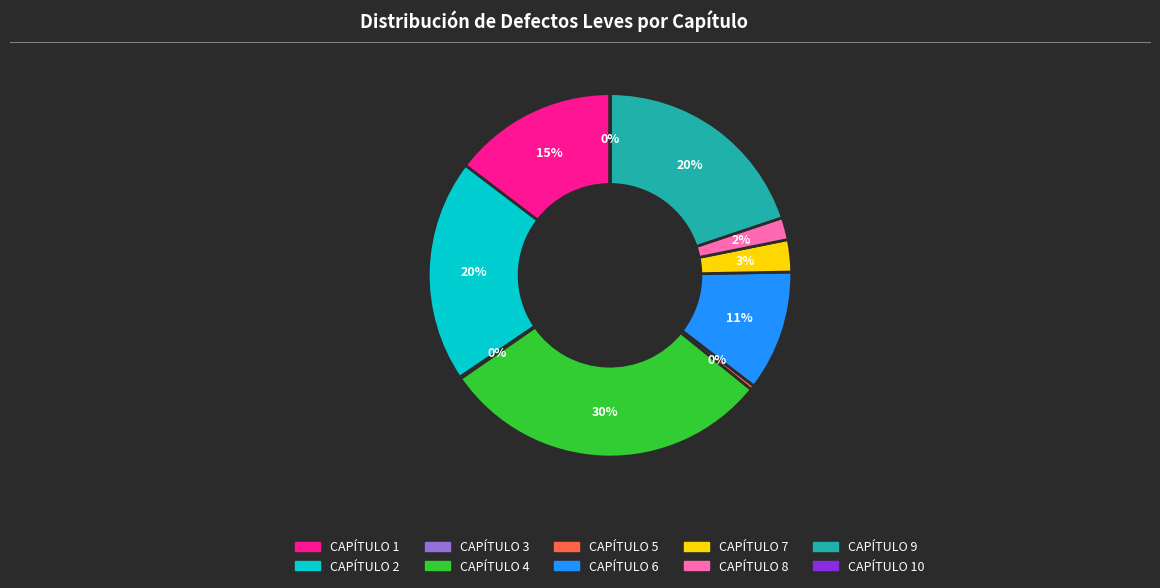

To the nearest percent, what is the difference between the largest and smallest slice percentages?

30%